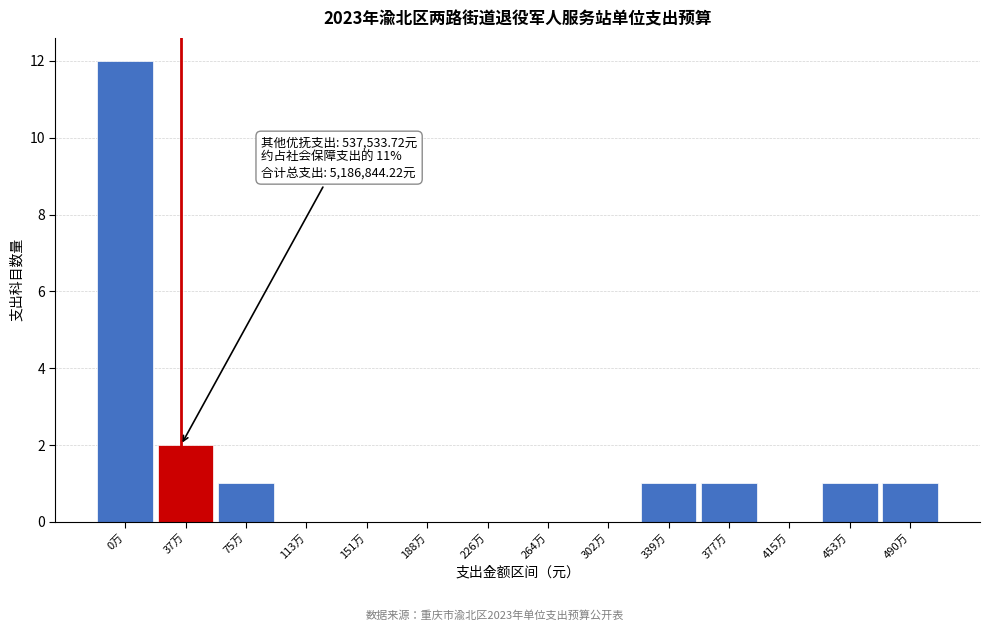

Reading left to right, transcribe all the data shown in this chart.

0万=12	37万=2	75万=1	113万=0	151万=0	188万=0	226万=0	264万=0	302万=0	339万=1	377万=1	415万=0	453万=1	490万=1